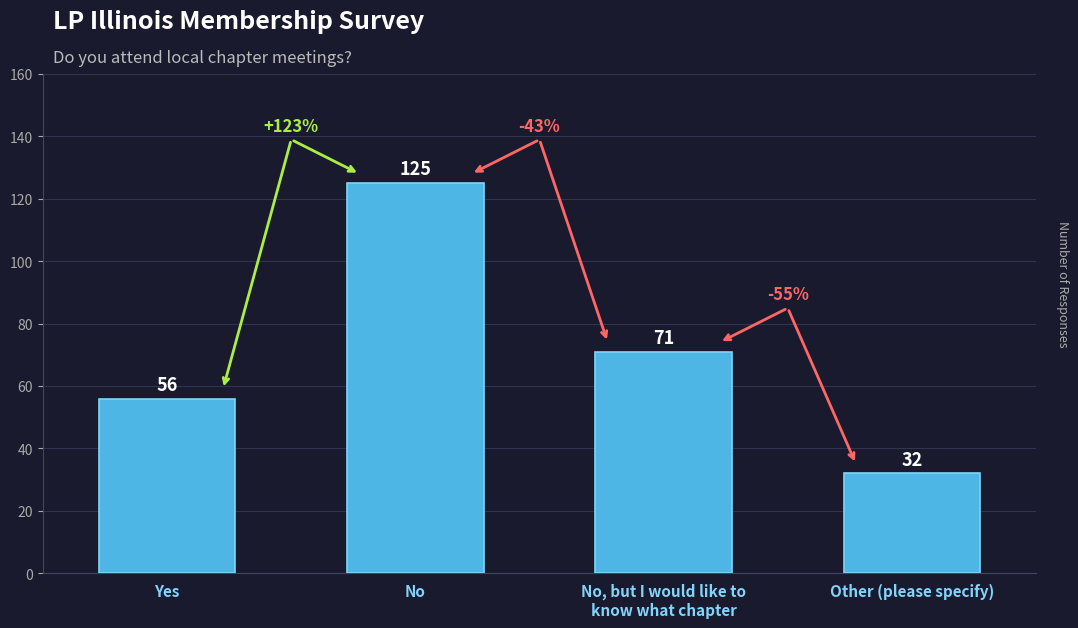

What is the sum of the values at Other (please specify) and Yes?

88